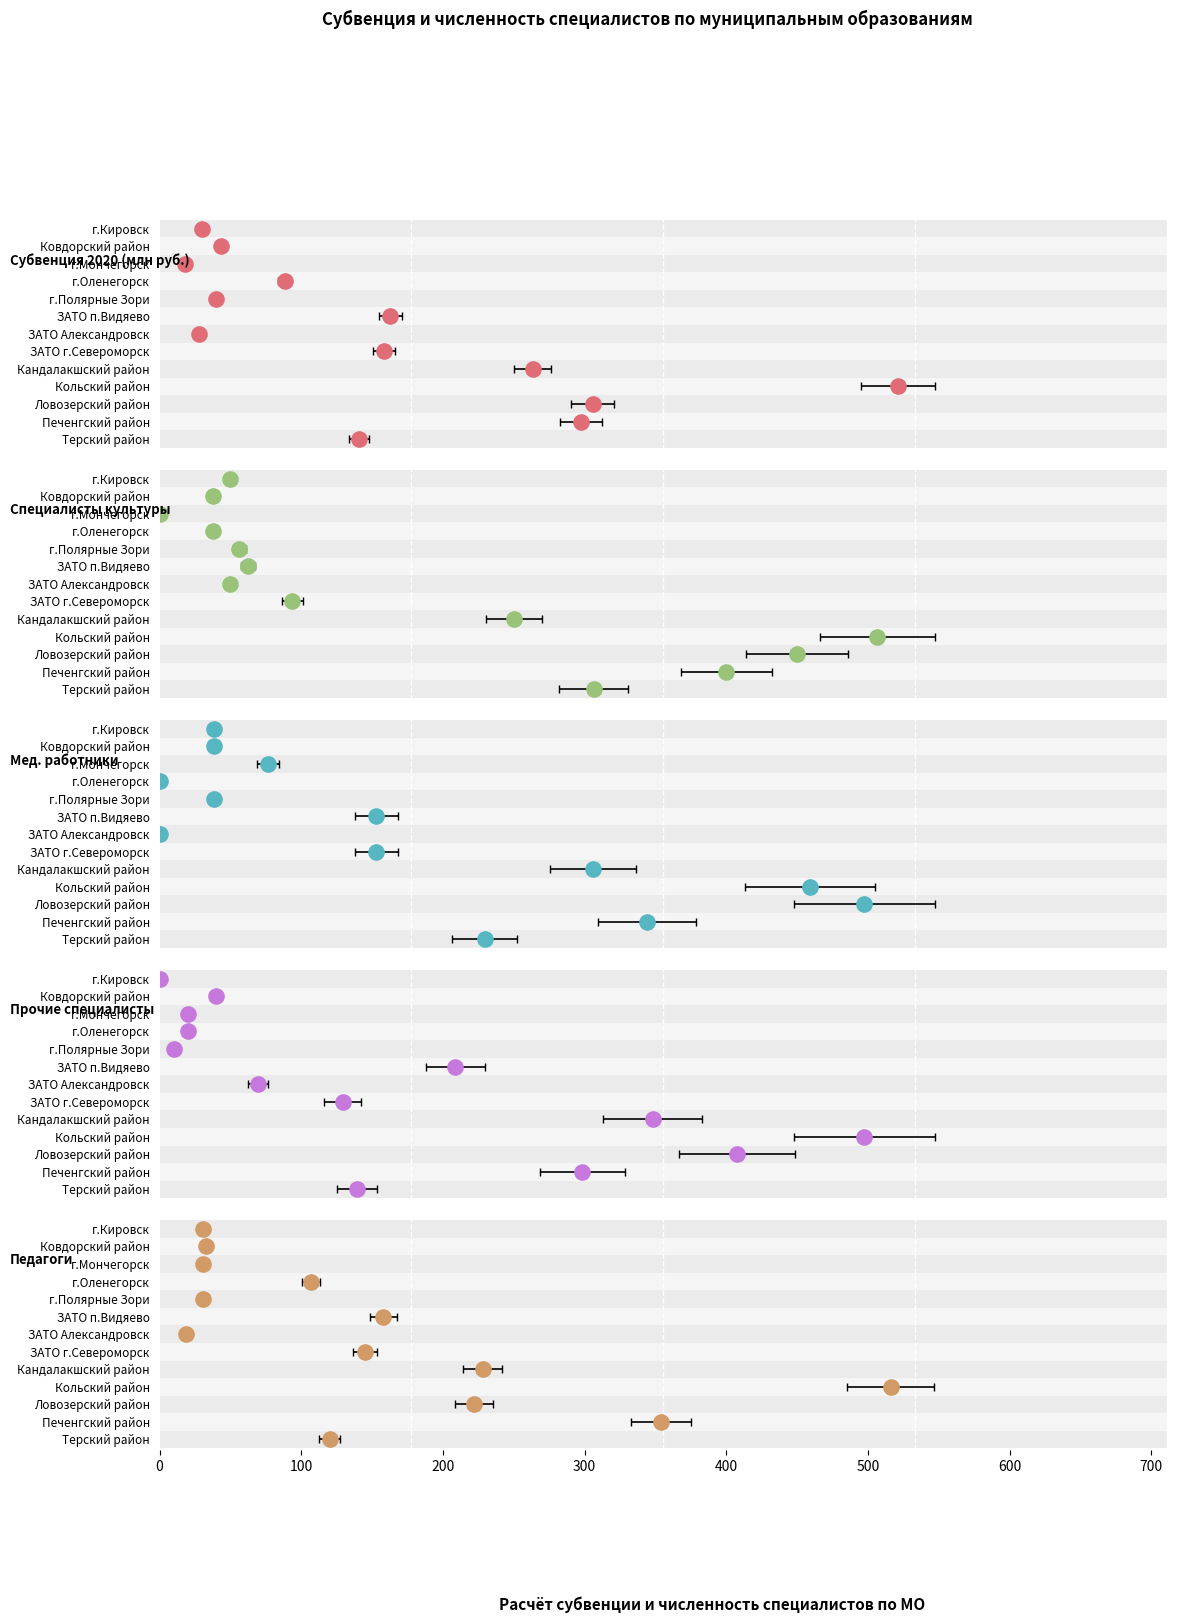

Which series has the widest spread of Y values?

Субвенция 2020 (млн руб.)